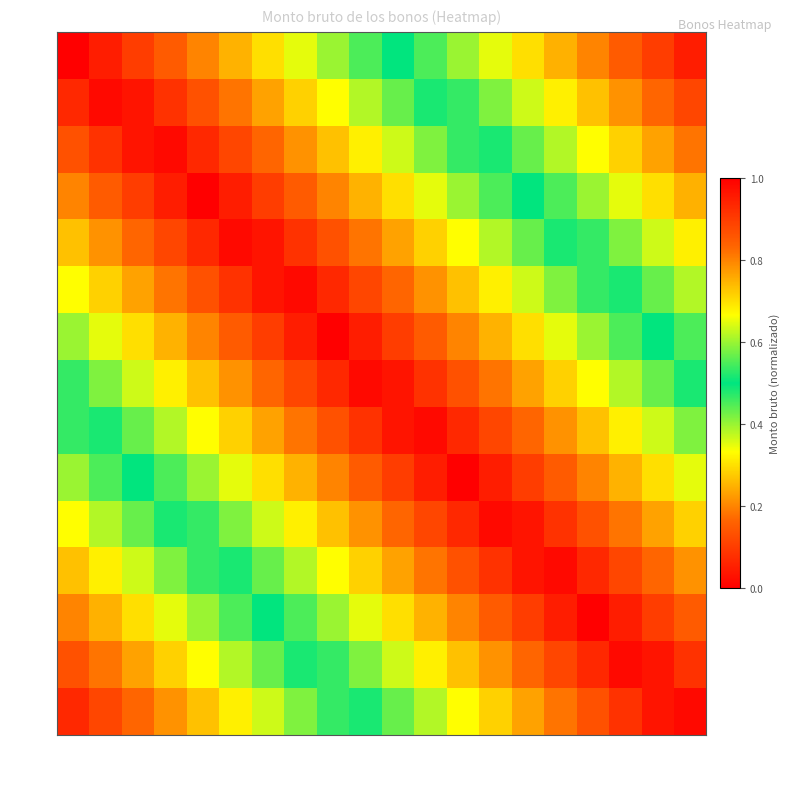

Which label corresponds to the largest value in the chart?

20